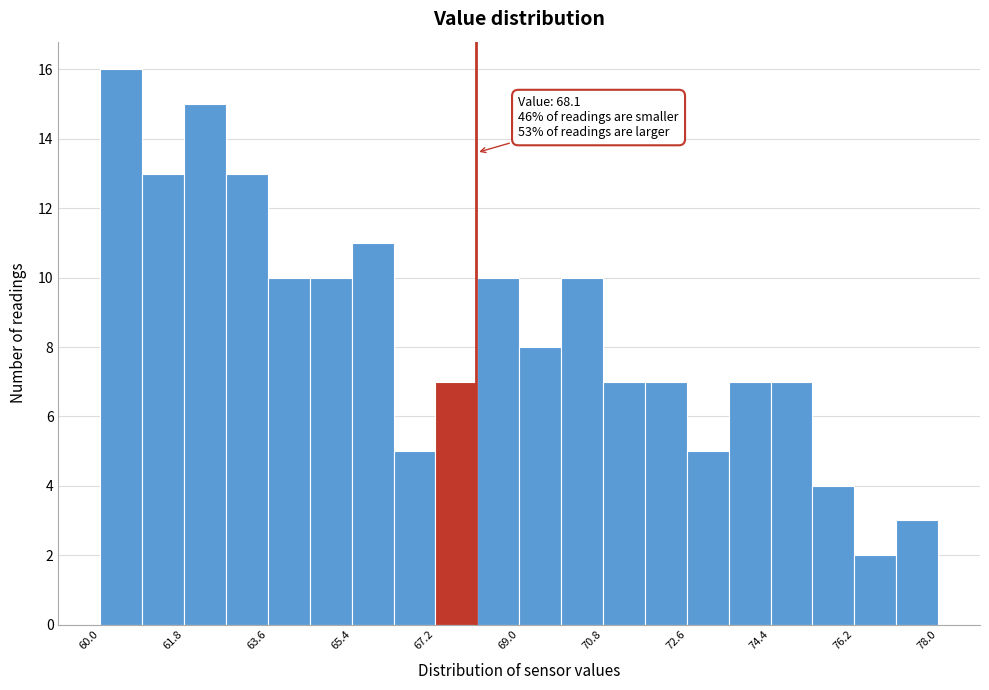

Which range on the x-axis has the tallest bar?

60.0 to 60.9